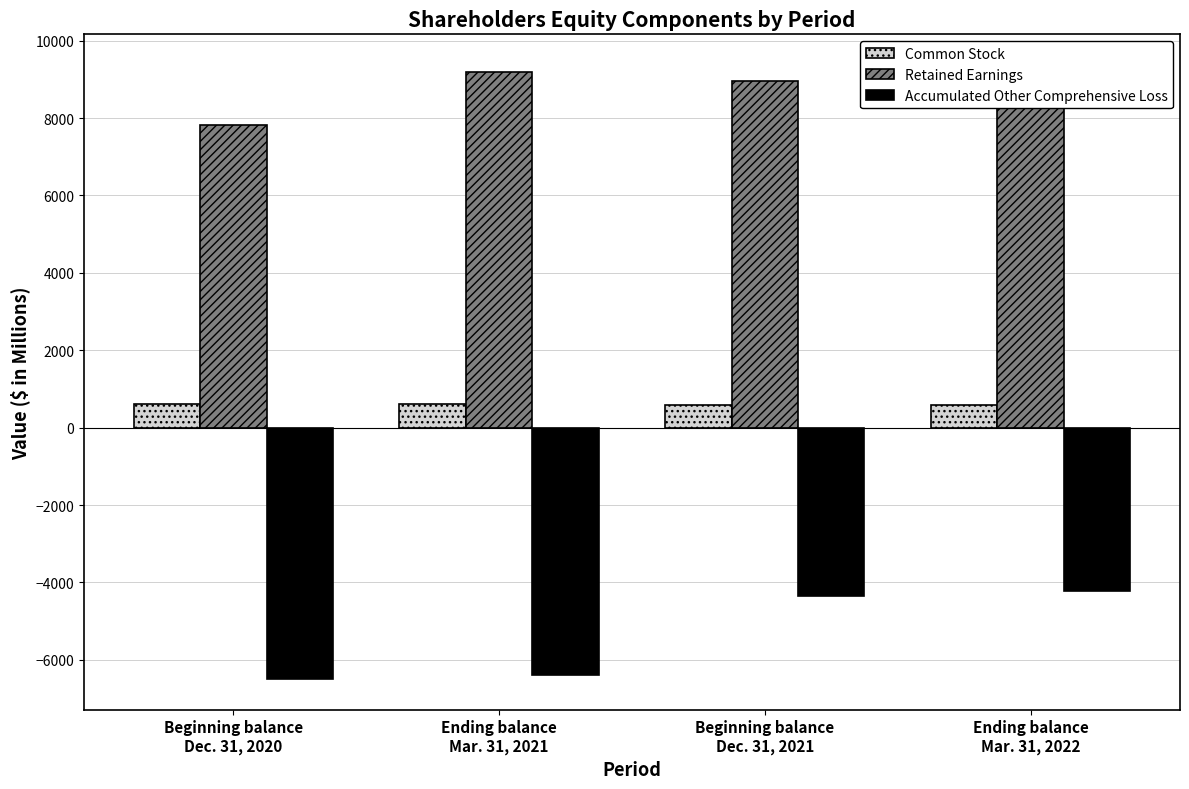

What is the value of the Accumulated Other Comprehensive Loss bar at the 3rd from the left?

-4343.1